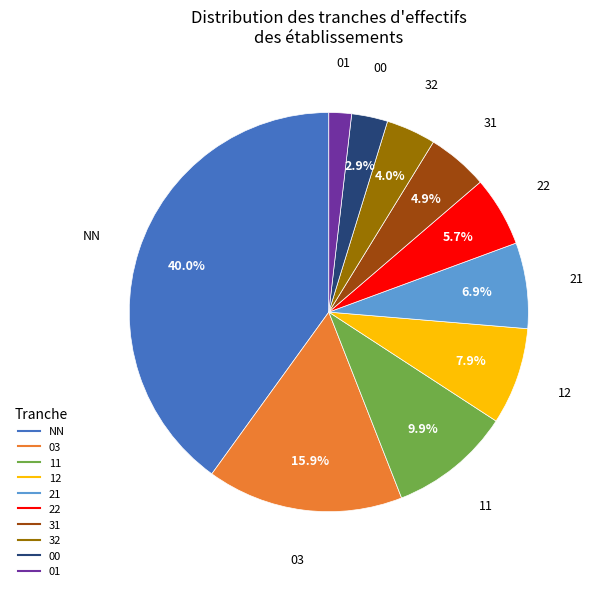

Does 21 represent more than half of the total?

No